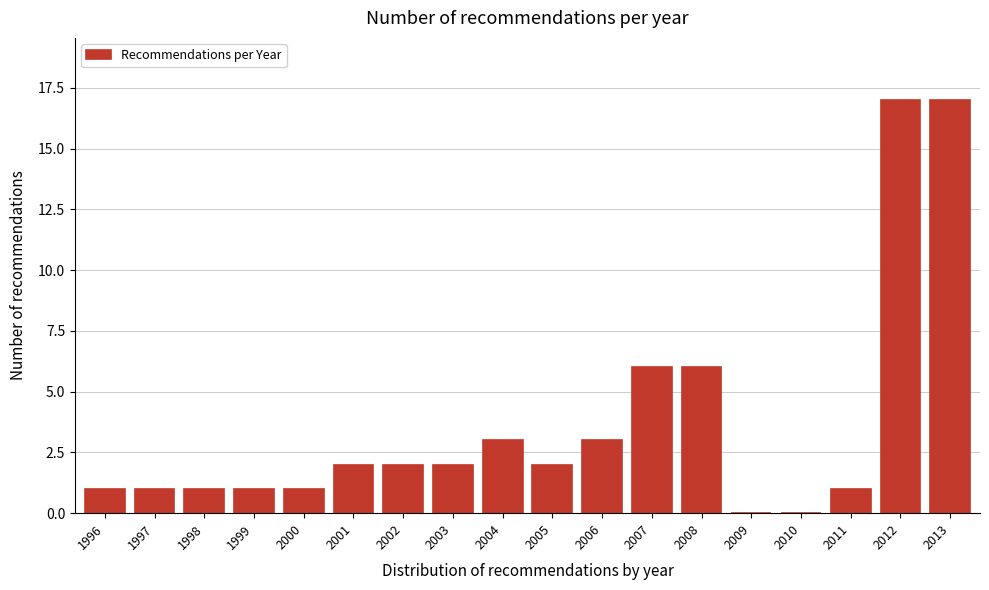

Reading right to left, what are all the values shown in this chart?

2013=17	2012=17	2011=1	2010=0	2009=0	2008=6	2007=6	2006=3	2005=2	2004=3	2003=2	2002=2	2001=2	2000=1	1999=1	1998=1	1997=1	1996=1